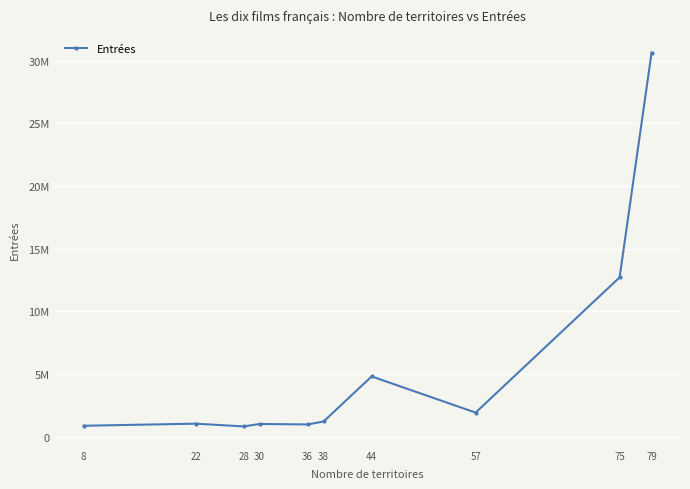

Where is the data nearest to the value 15736576?

75